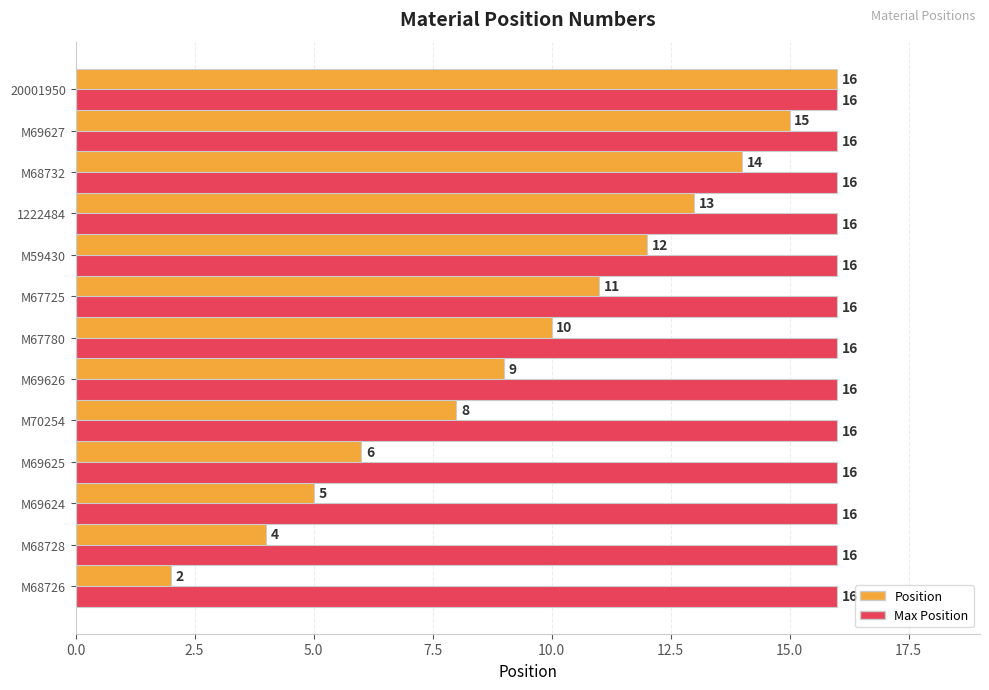

Which series has the largest range (max minus min)?

Position